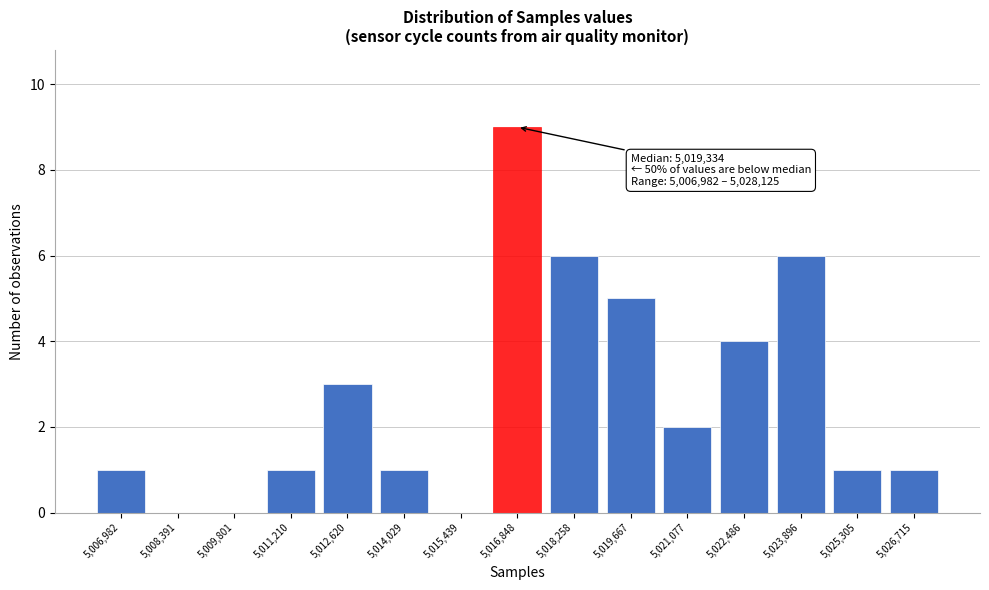

Reading left to right, extract all data points from this chart.

5,006,982=1	5,008,391=0	5,009,801=0	5,011,210=1	5,012,620=3	5,014,029=1	5,015,439=0	5,016,848=9	5,018,258=6	5,019,667=5	5,021,077=2	5,022,486=4	5,023,896=6	5,025,305=1	5,026,715=1